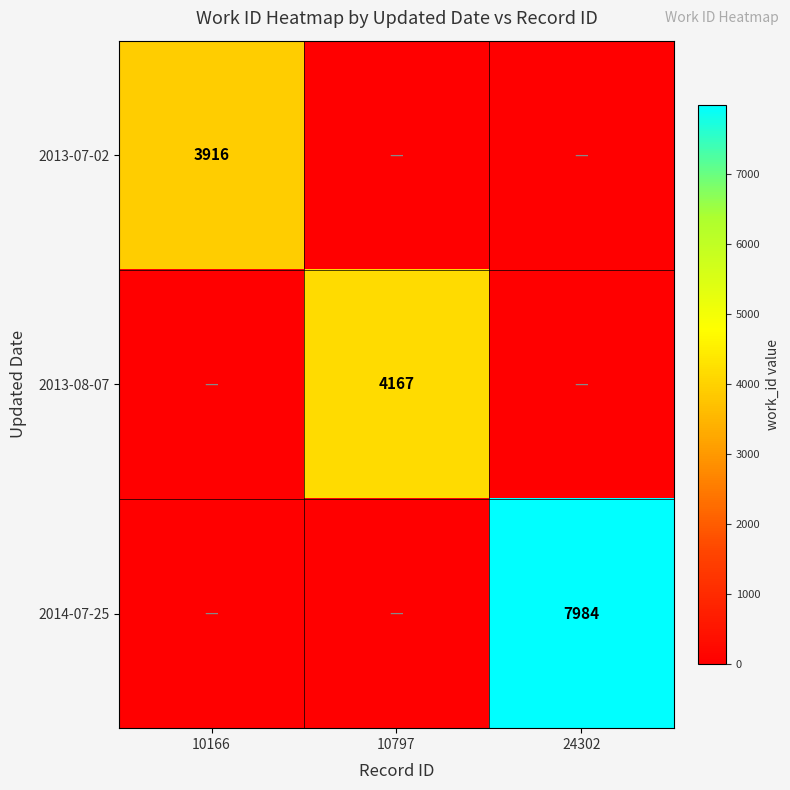

At which category does the chart reach its peak across all series?

24302